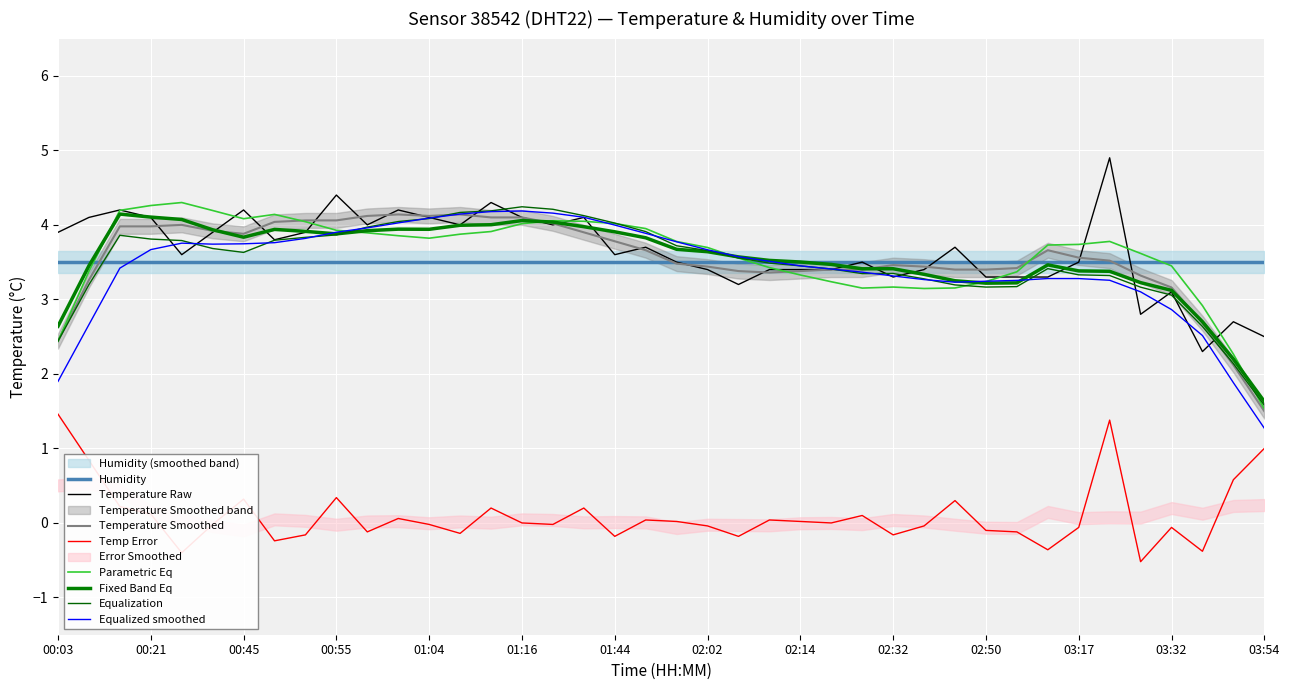

What is the ratio of the value at 00:55 to the value at 02:02?

1.3